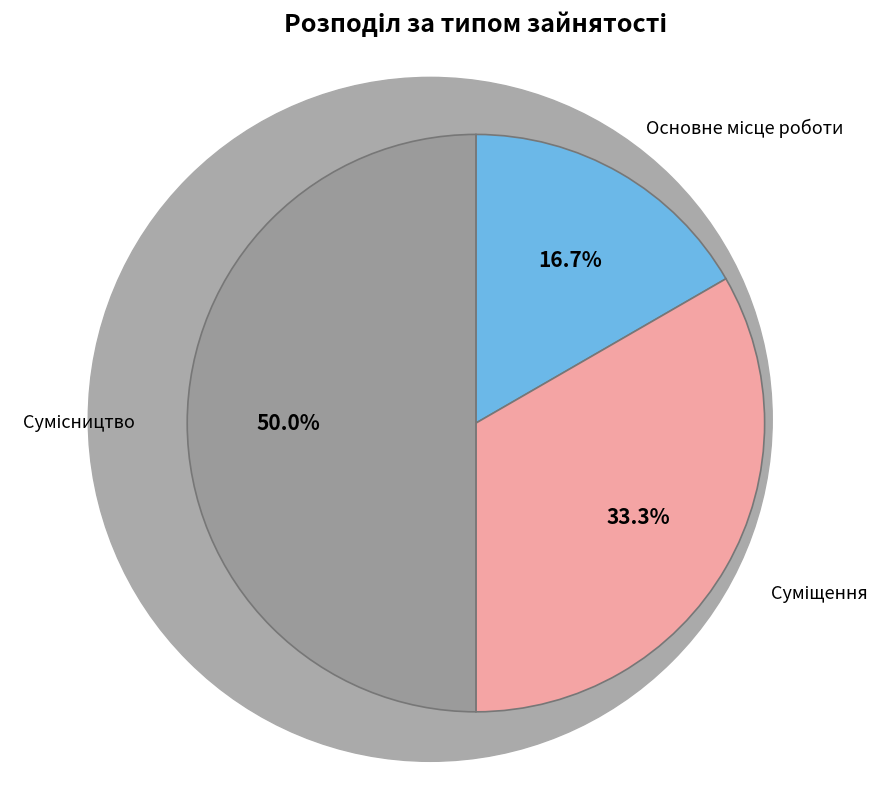

Between Суміщення and Основне місце роботи, which is larger?

Суміщення